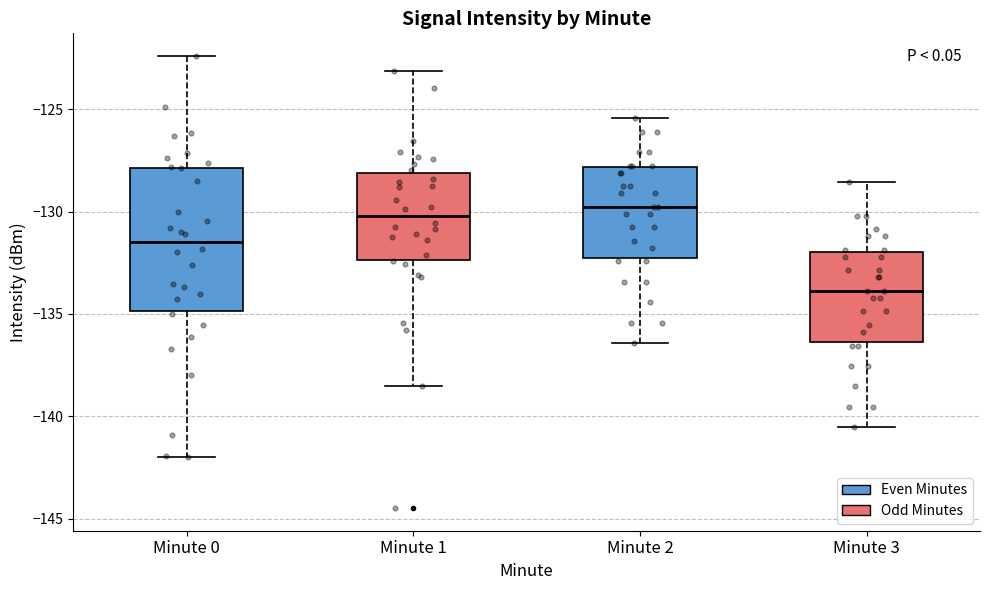

Which box's median line is the lowest?

Minute 3